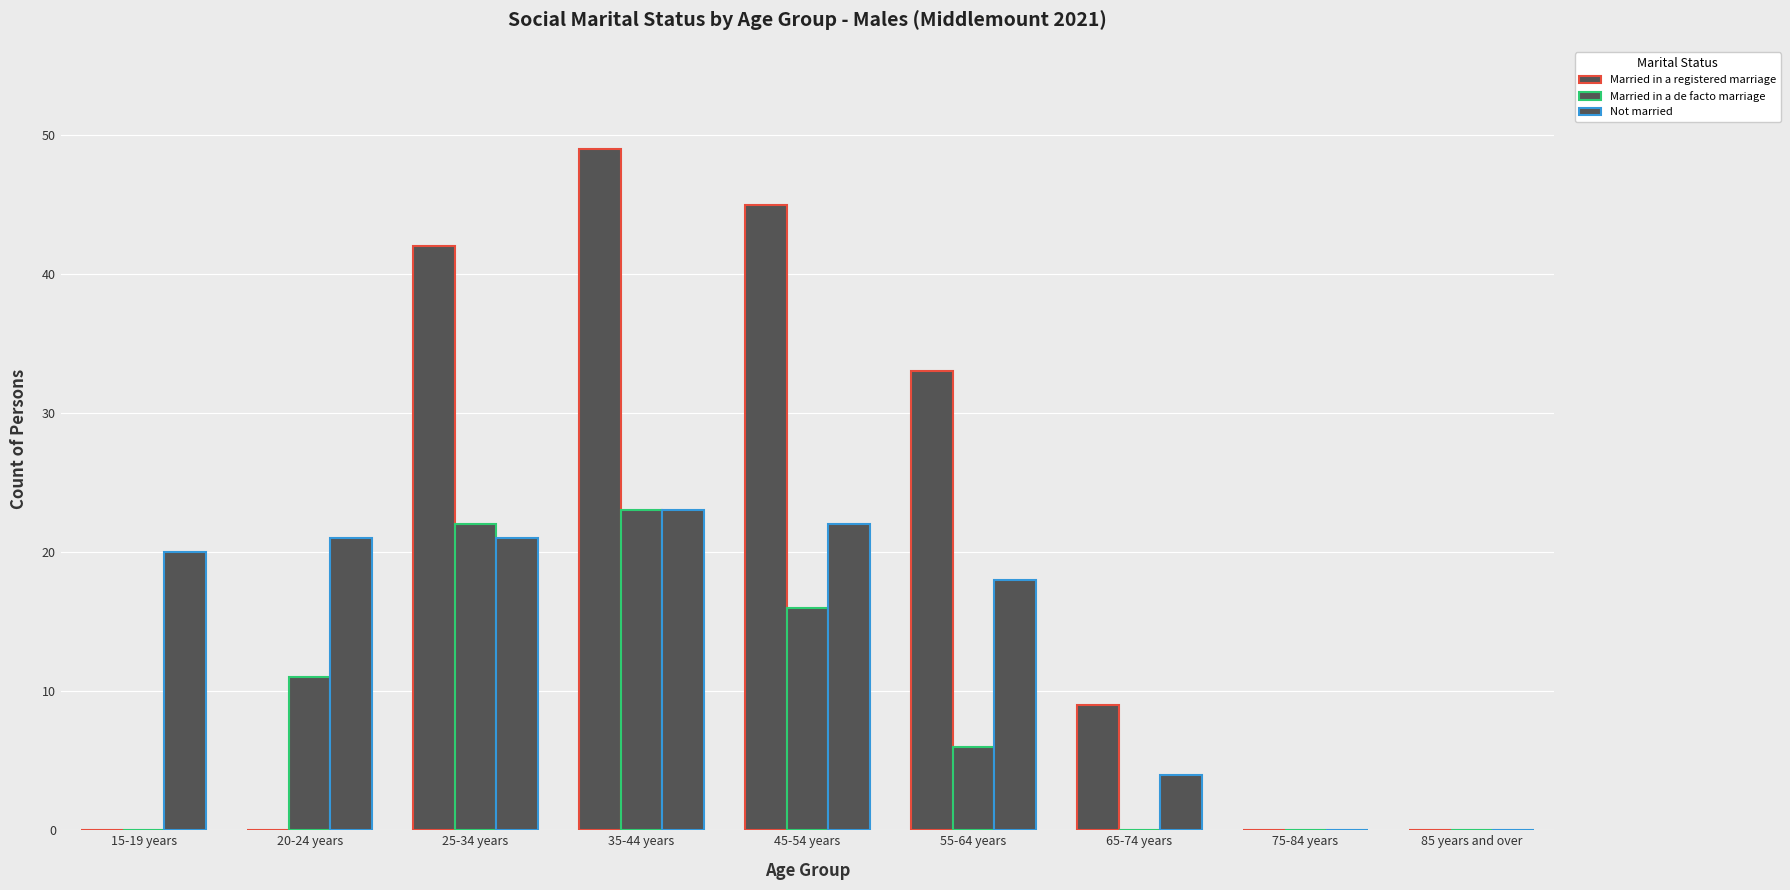

What is the average value of the Married in a registered marriage series?

20